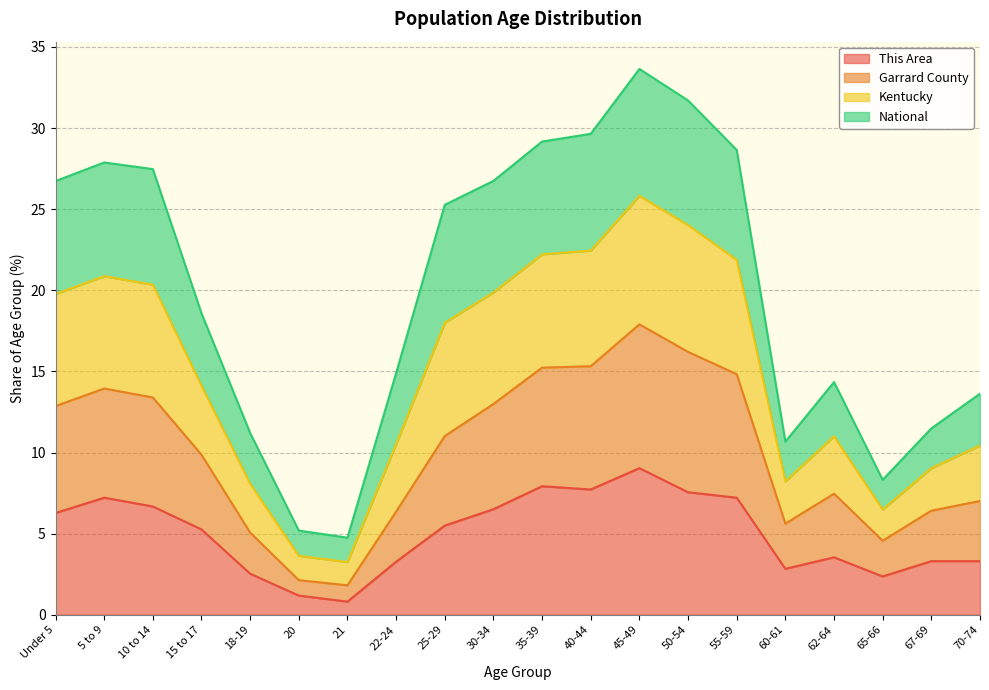

Which category has the highest value in the This Area series?

45-49